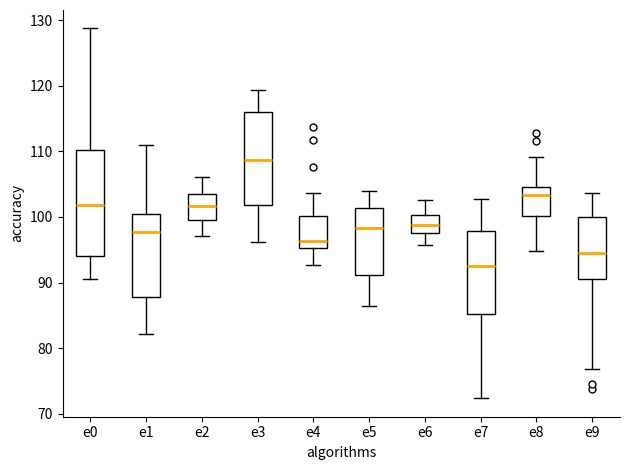

Which box's median line is the highest?

e3